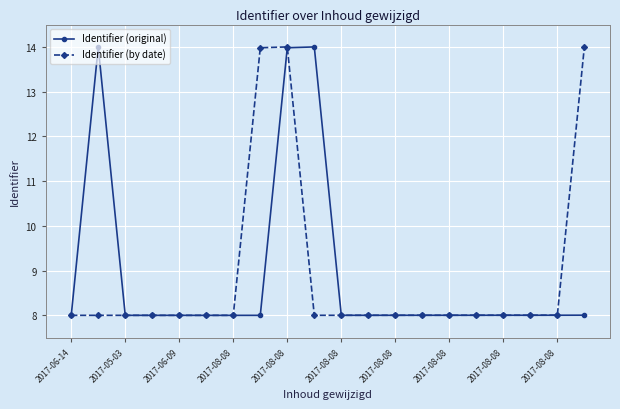

What is the greatest value displayed?

14.0